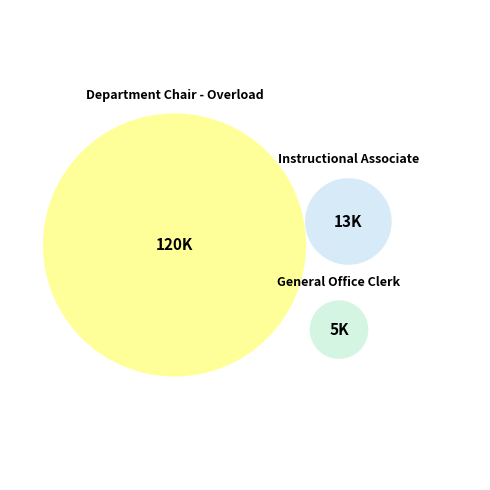

What is the largest slice in the pie chart?

Department Chair - Overload